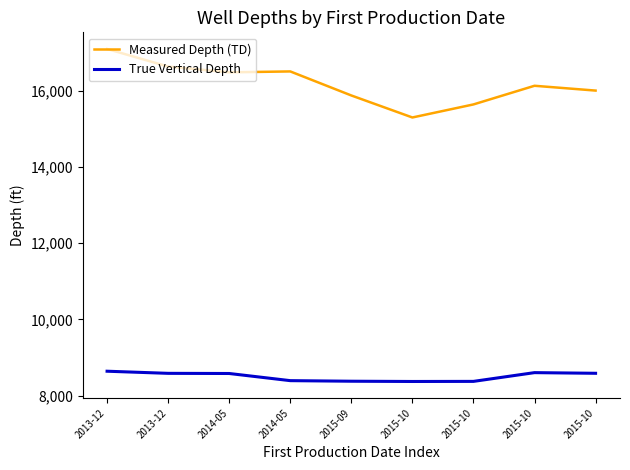

What is the smallest value displayed?

8374.0